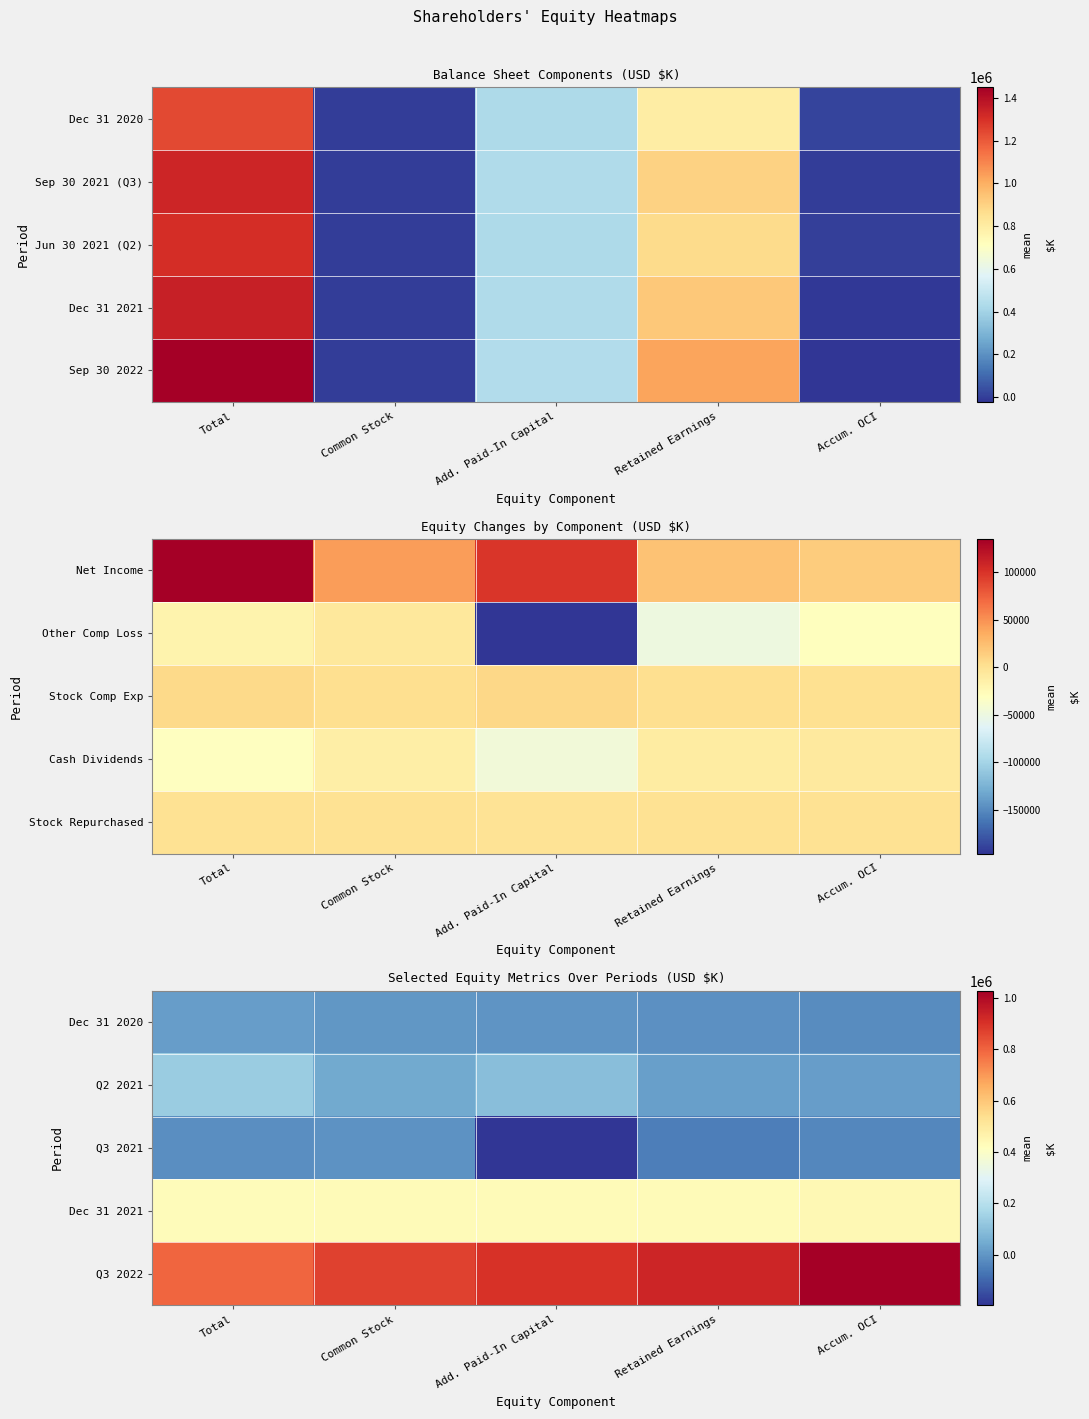

What is the sum of the Dec 31 2020 values at Add. Paid-In Capital and Accum. OCI?

-24359